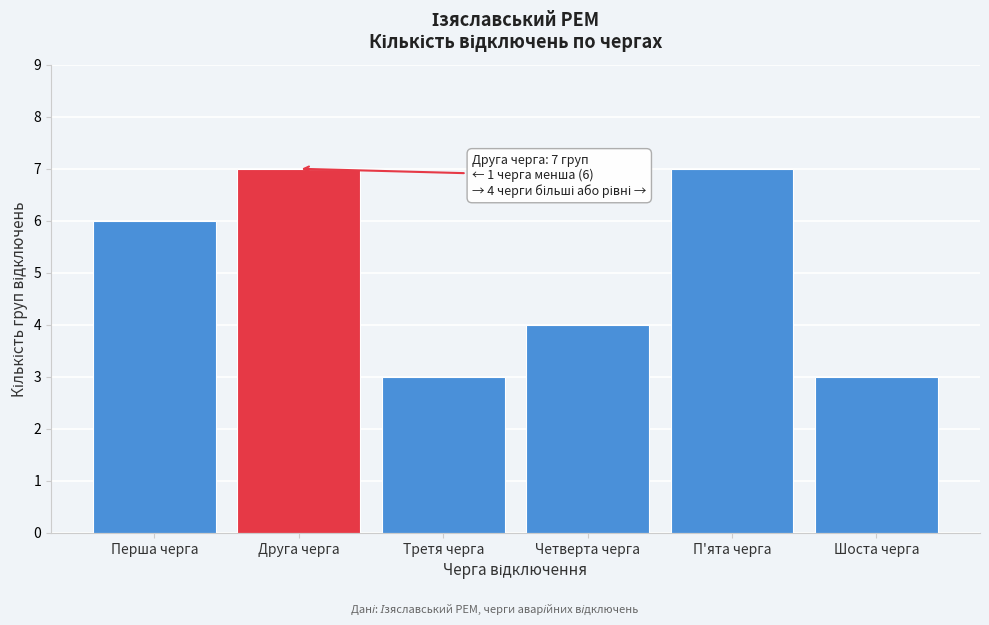

Reading right to left, list all the values displayed in this chart.

3	7	4	3	7	6